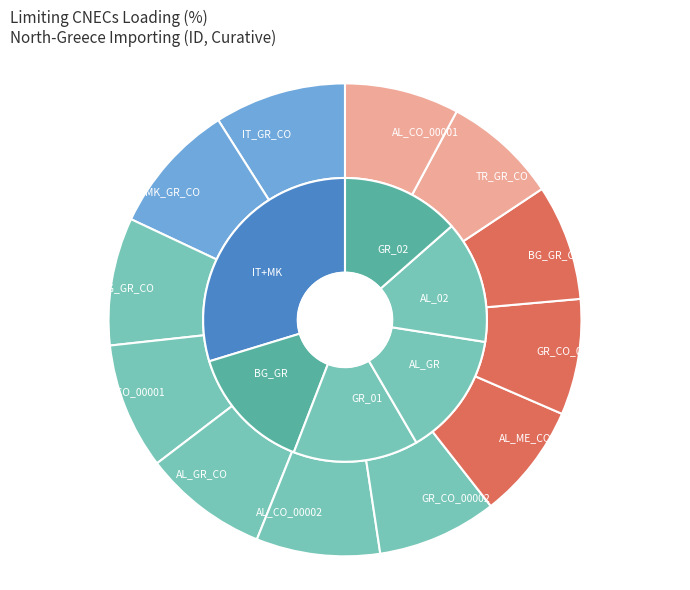

The GR_CO_00001 slice represents 9% of the pie. True or false?

True